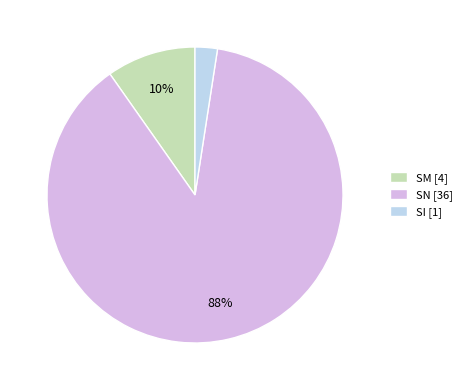

Which has a higher value, SM or SI?

SM